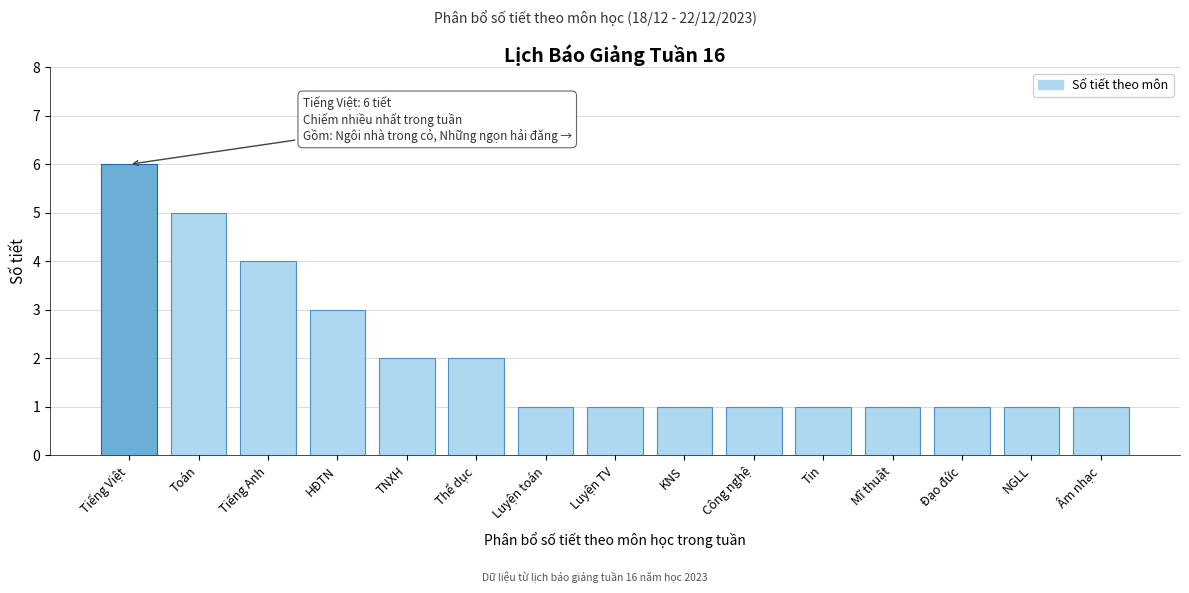

Reading left to right, list all the values displayed in this chart.

Tiếng Việt=6	Toán=5	Tiếng Anh=4	HĐTN=3	TNXH=2	Thể dục=2	Luyện toán=1	Luyện TV=1	KNS=1	Công nghệ=1	Tin=1	Mĩ thuật=1	Đạo đức=1	NGLL=1	Âm nhạc=1